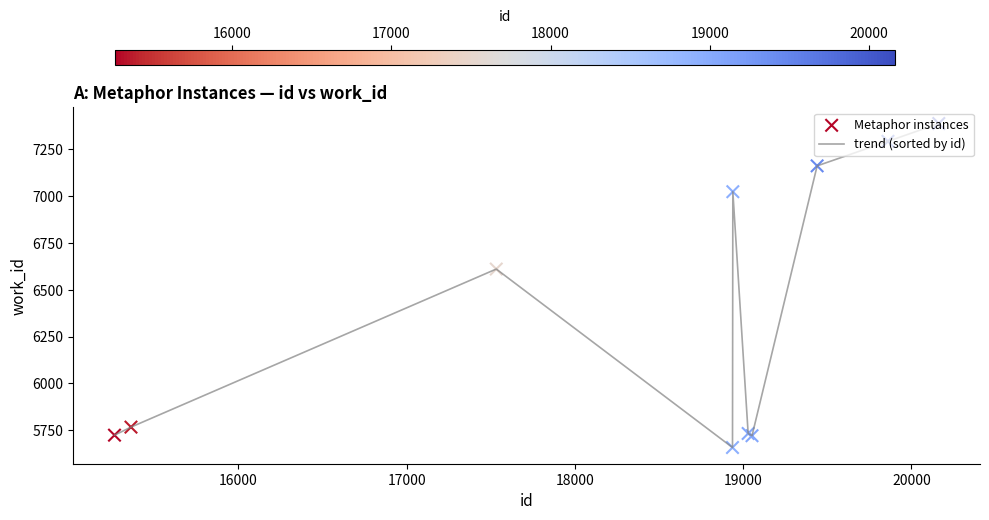

What is the minimum value shown in the chart?

5658